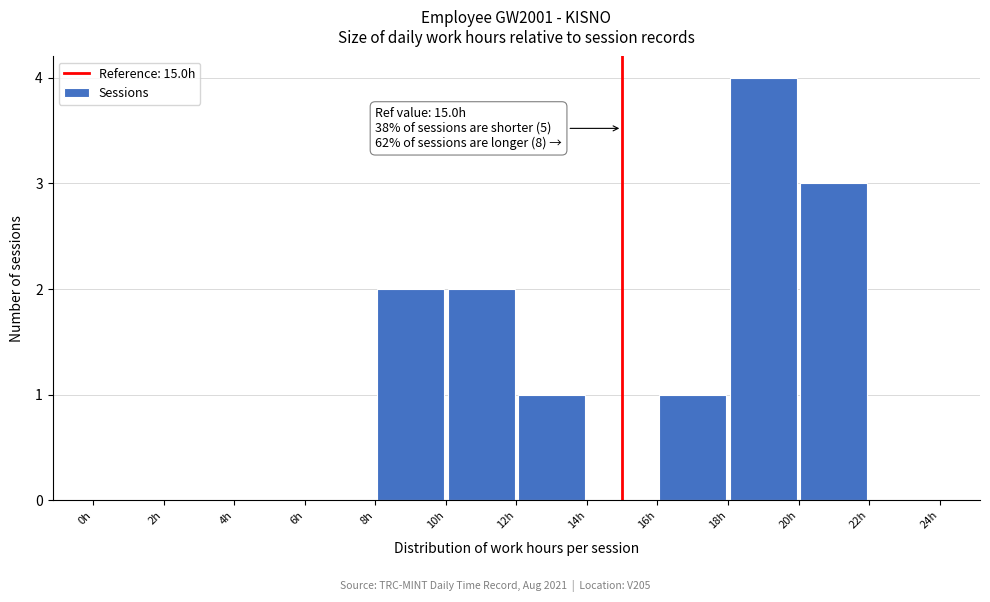

Which range on the x-axis has the tallest bar?

18 to 20